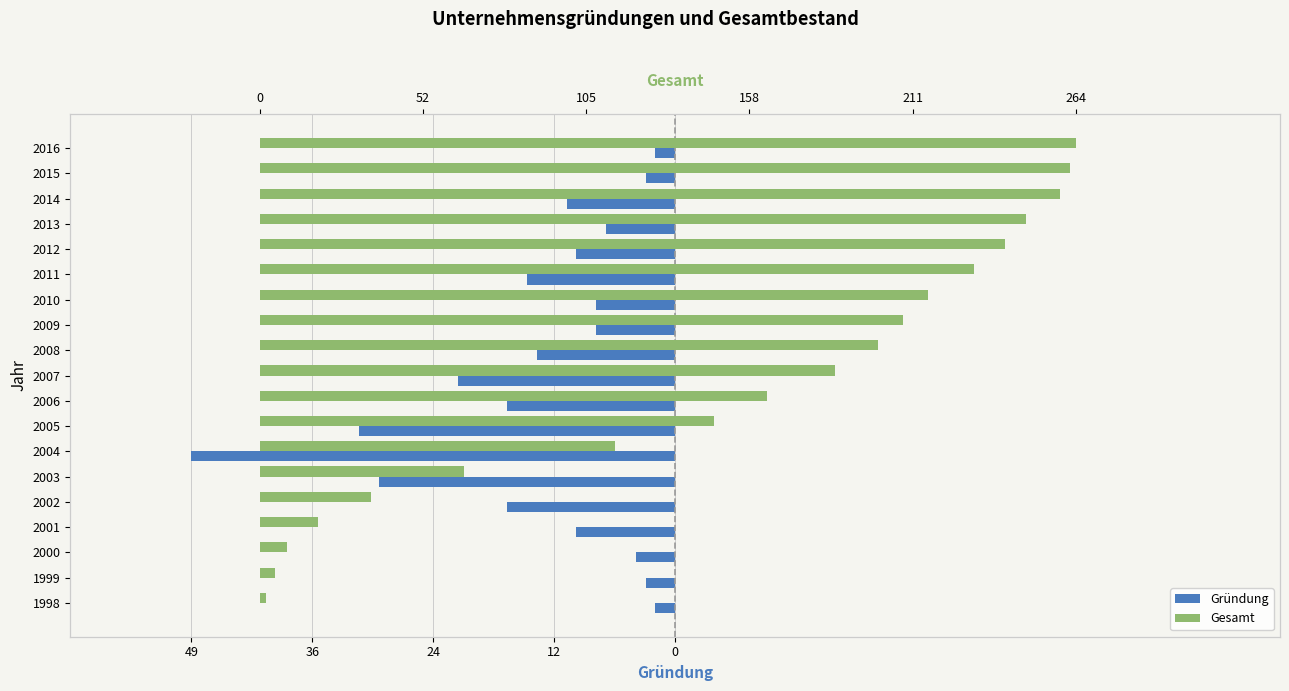

At 2013, list the series in order from largest to smallest.

Gesamt, Gründung